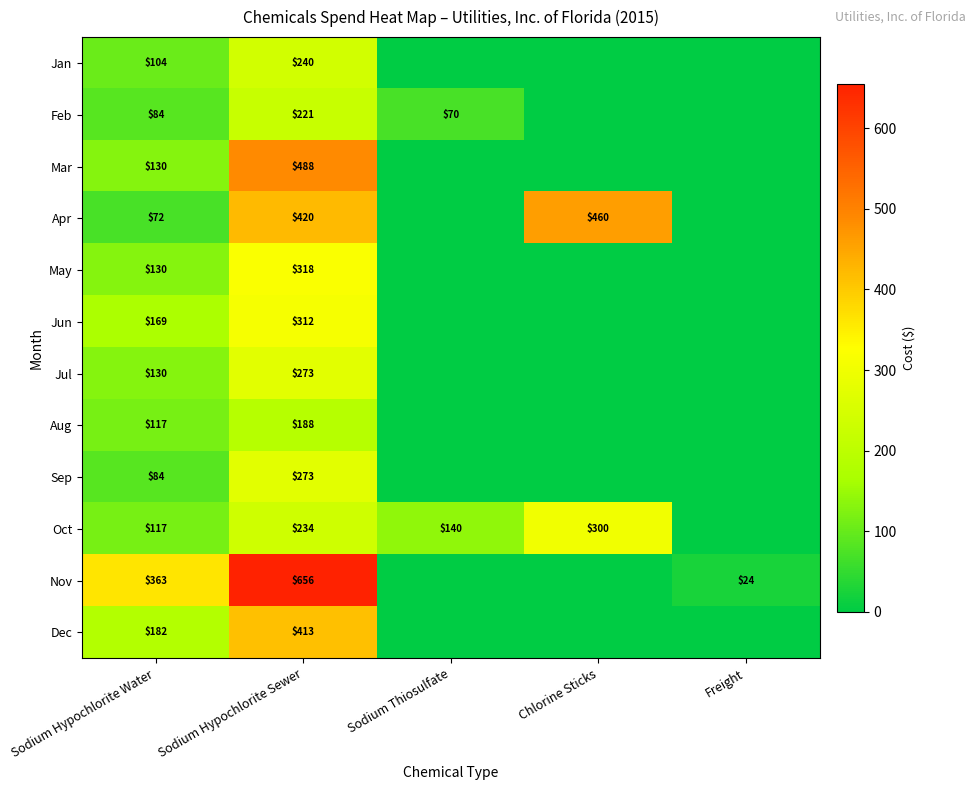

What is the spread (max minus min) of values at Sodium Hypochlorite Water?

291